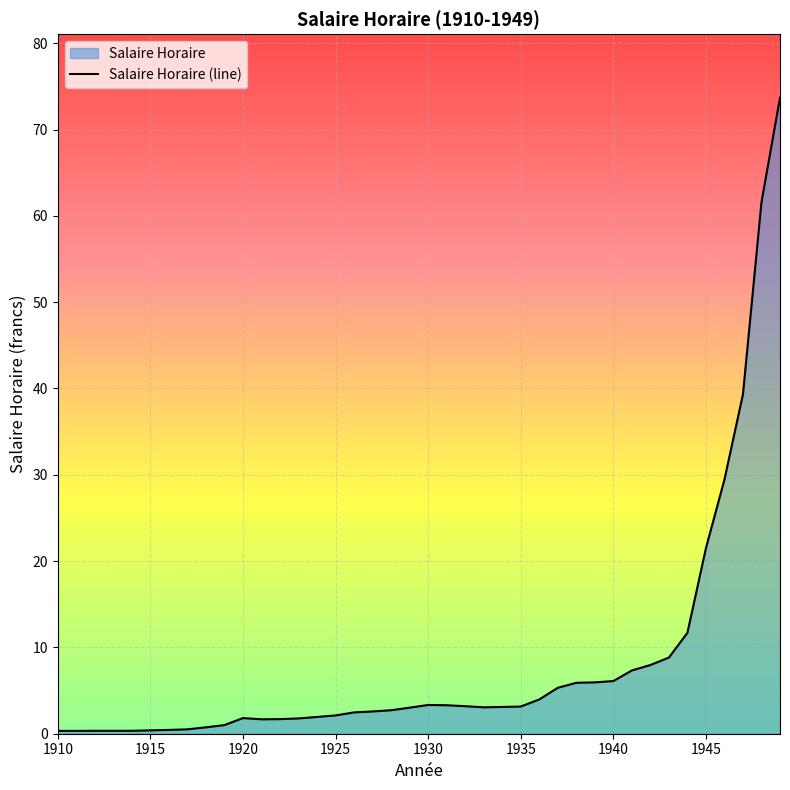

The value at 1935 is 3.1. True or false?

True